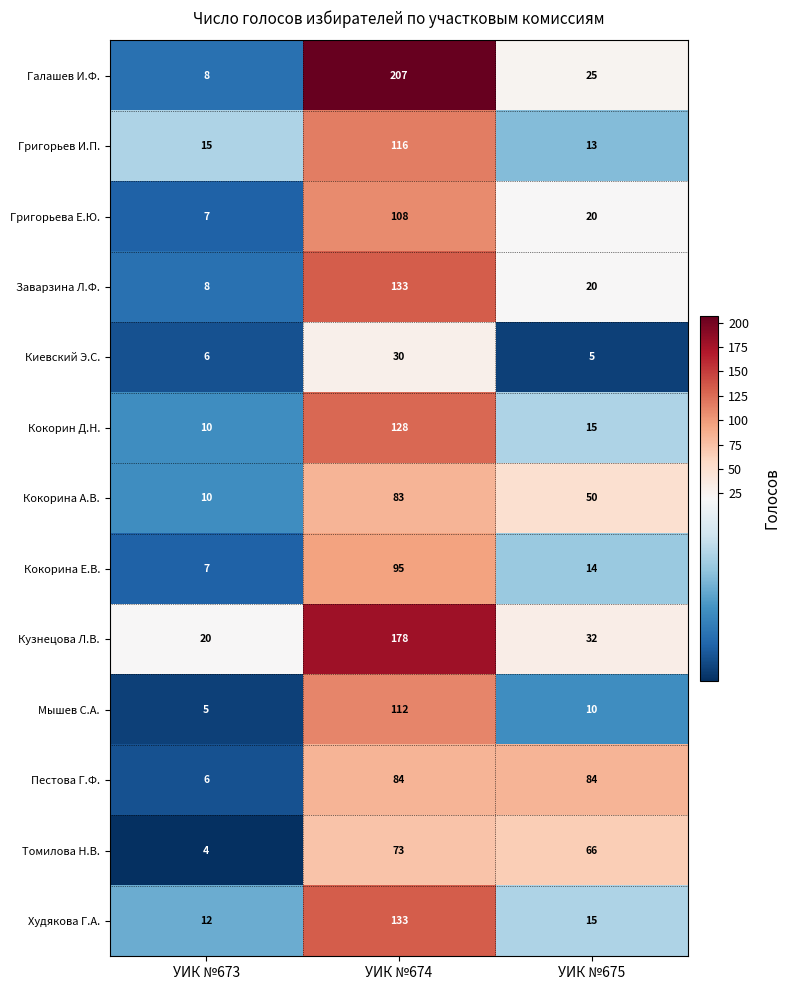

What value does the Григорьева Е.Ю. series have at УИК №674?

108